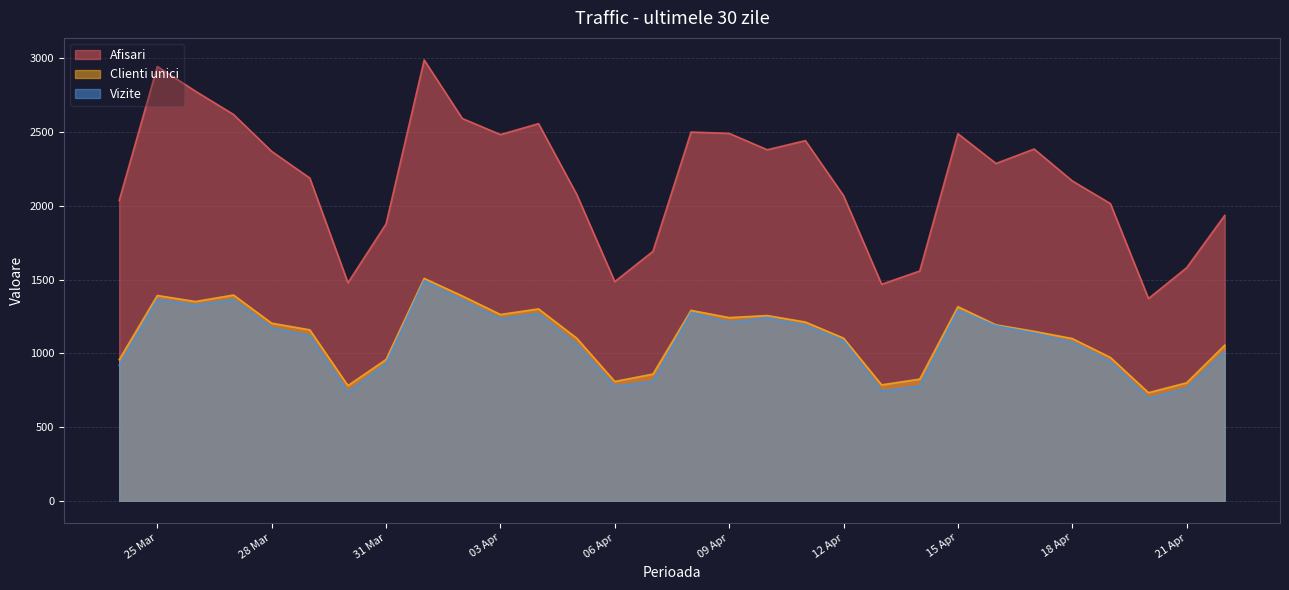

The value of Clienti unici at 2024.4.3 is 1263. True or false?

True